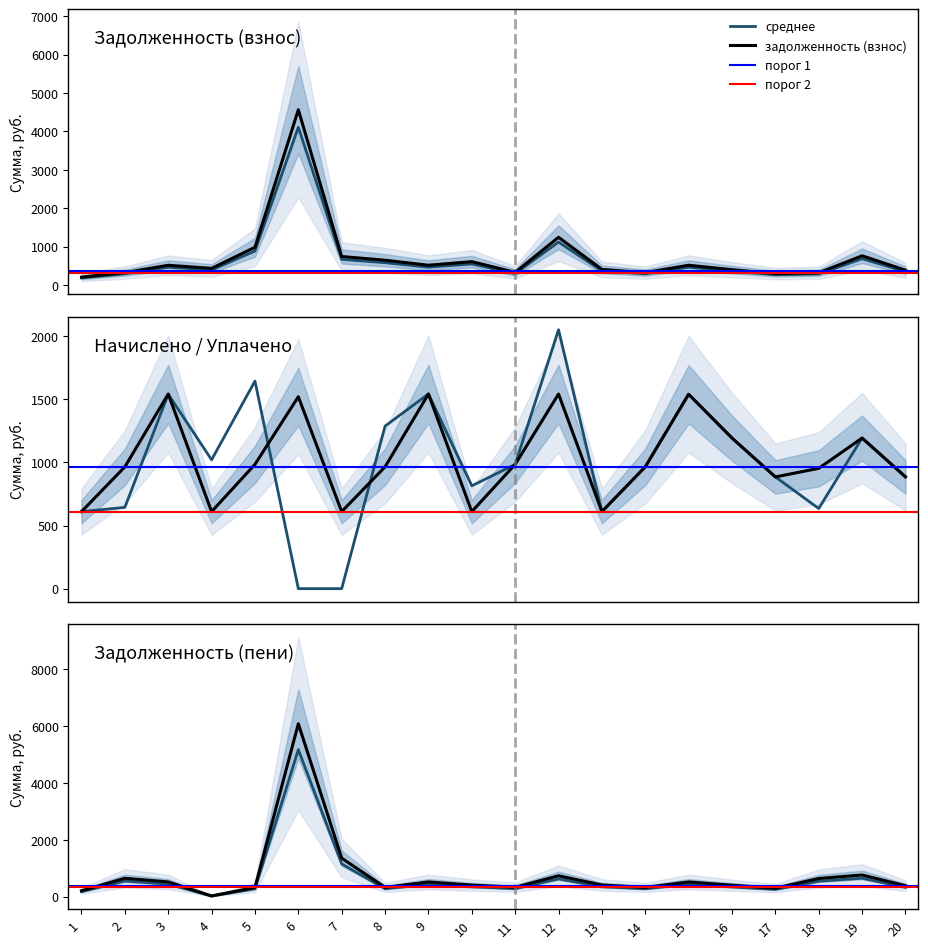

Is the value of уплачено at 19 greater than the value of начислено at 8?

Yes